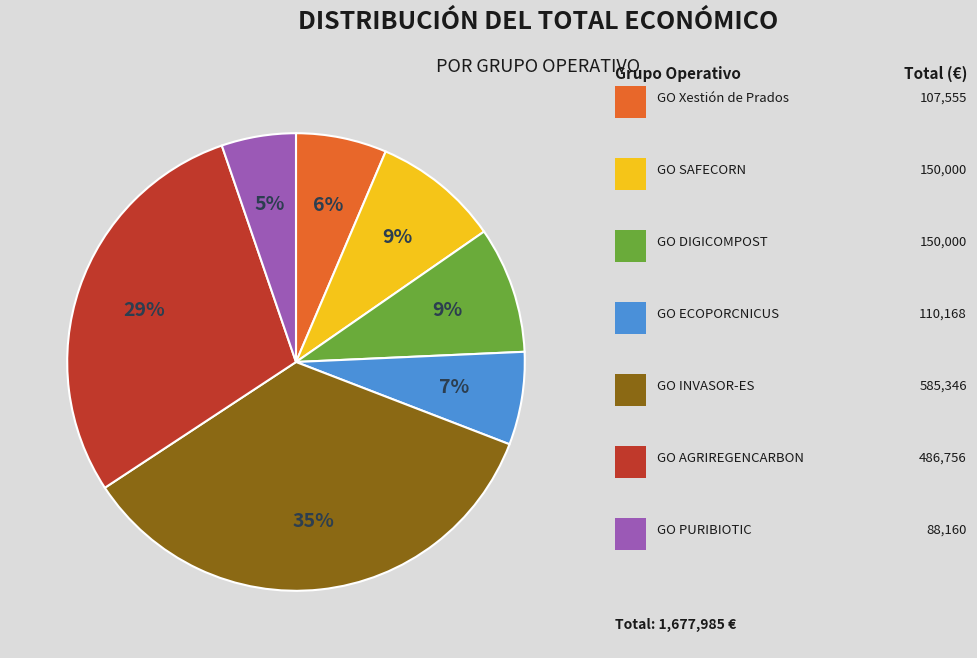

To the nearest percent, what is the average slice percentage?

14%